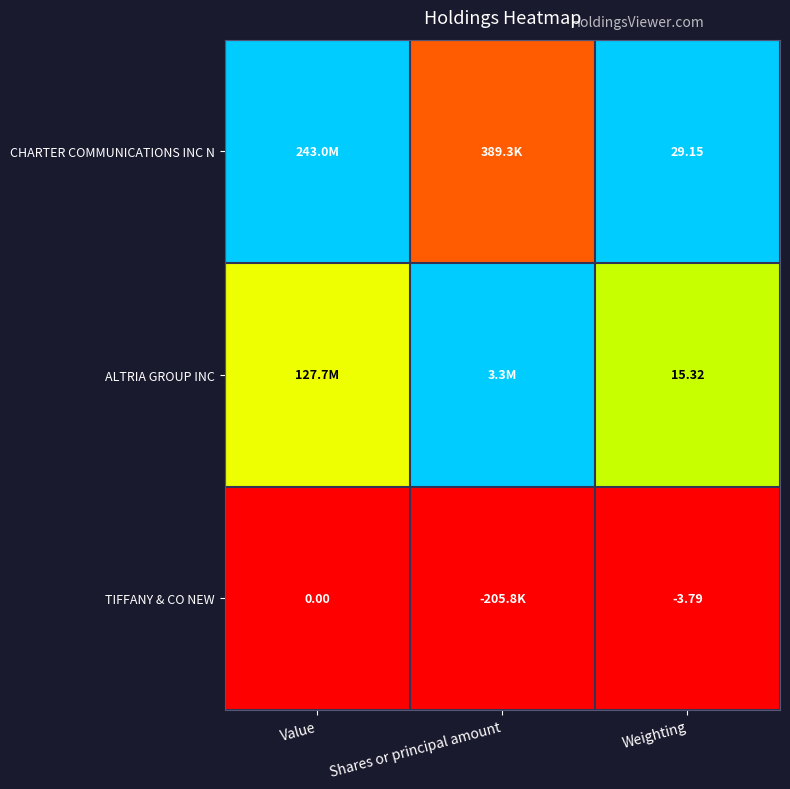

Is the value of TIFFANY & CO NEW at Value greater than the value of ALTRIA GROUP INC at Weighting?

No